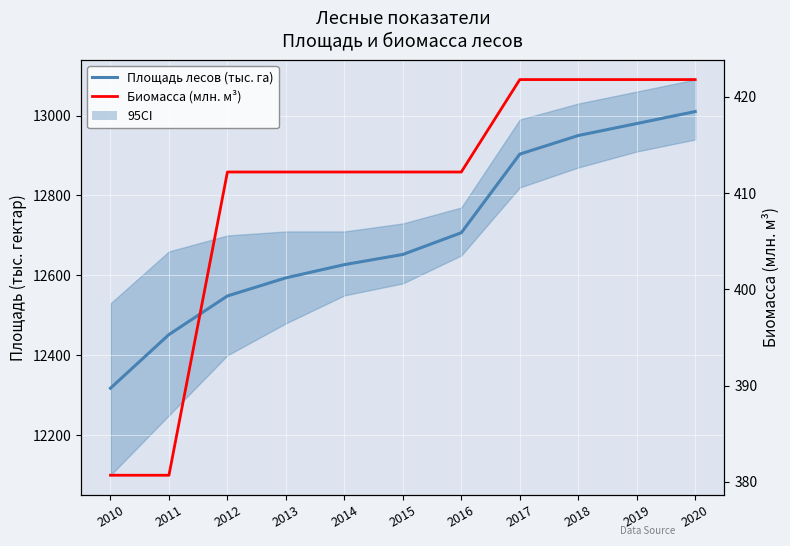

Which series has the largest range (max minus min)?

Площадь лесов (тыс. га)